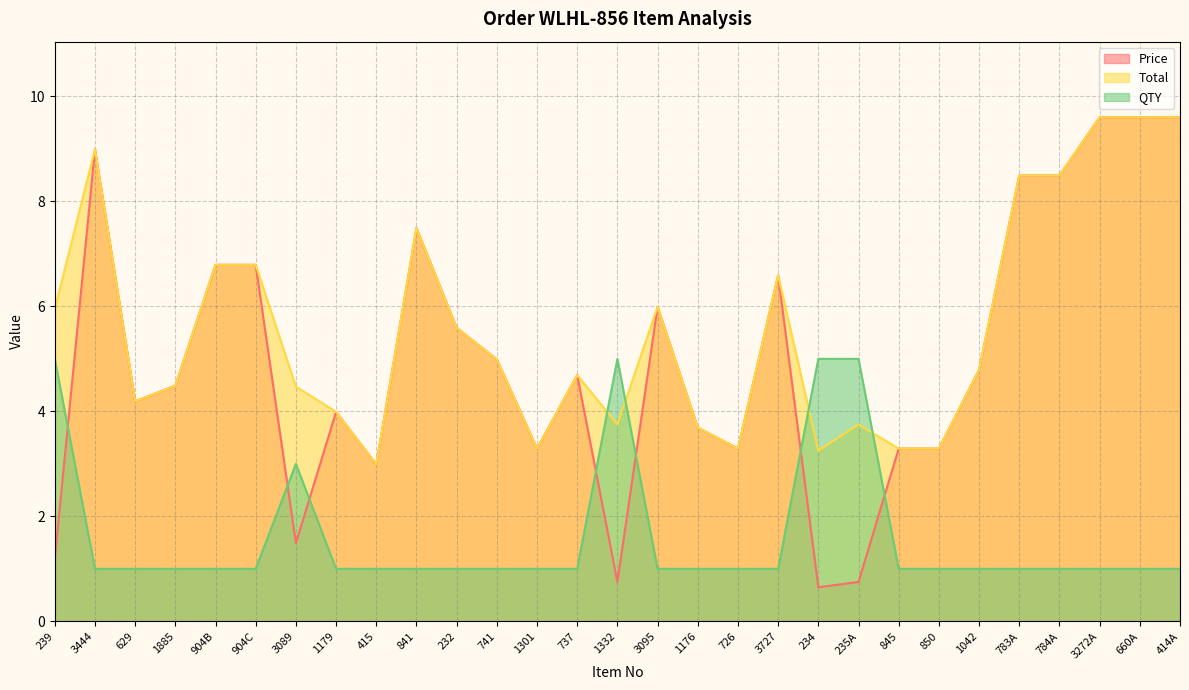

The Total series shows 6.0 at 239. True or false?

True